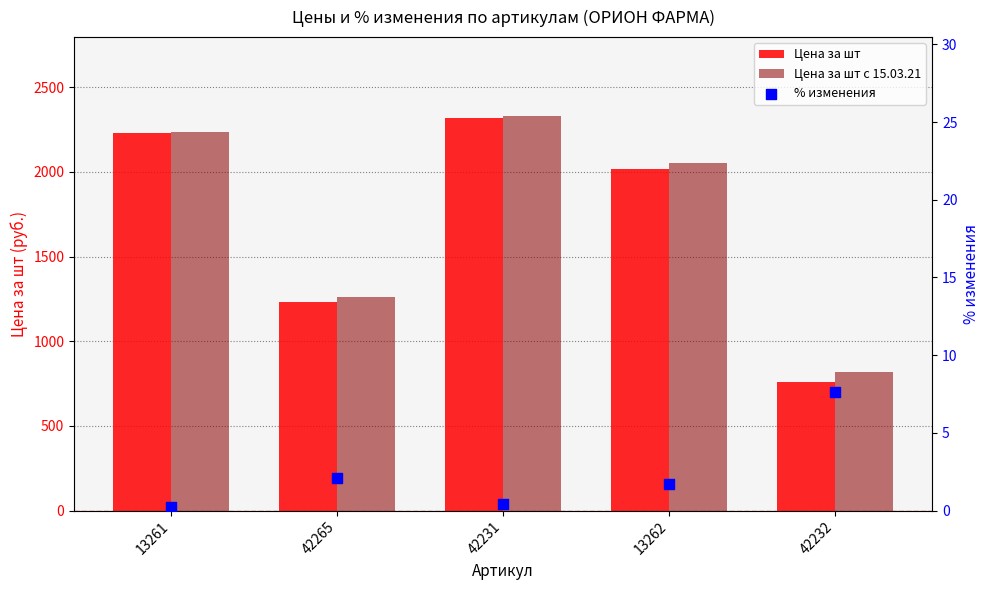

What is the total value across all series at 13261?

4467.6